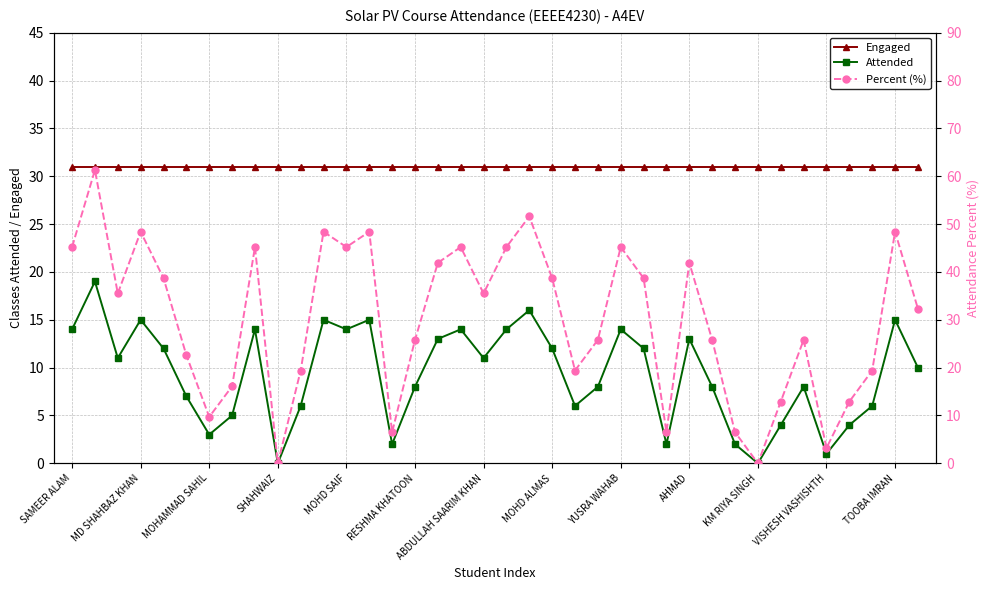

Reading left to right, what are all the values shown in this chart?

Engaged: 31.0	31.0	31.0	31.0	31.0	31.0	31.0	31.0	31.0	31.0	31.0	31.0	31.0	31.0	31.0	31.0	31.0	31.0	31.0	31.0	31.0	31.0	31.0	31.0	31.0	31.0	31.0	31.0	31.0	31.0	31.0	31.0	31.0	31.0	31.0	31.0	31.0	31.0
Attended: 14.0	19.0	11.0	15.0	12.0	7.0	3.0	5.0	14.0	0.0	6.0	15.0	14.0	15.0	2.0	8.0	13.0	14.0	11.0	14.0	16.0	12.0	6.0	8.0	14.0	12.0	2.0	13.0	8.0	2.0	0.0	4.0	8.0	1.0	4.0	6.0	15.0	10.0
Percent (%): 45.2	61.3	35.5	48.4	38.7	22.6	9.7	16.1	45.2	0.0	19.4	48.4	45.2	48.4	6.5	25.8	41.9	45.2	35.5	45.2	51.6	38.7	19.4	25.8	45.2	38.7	6.5	41.9	25.8	6.5	0.0	12.9	25.8	3.2	12.9	19.4	48.4	32.3